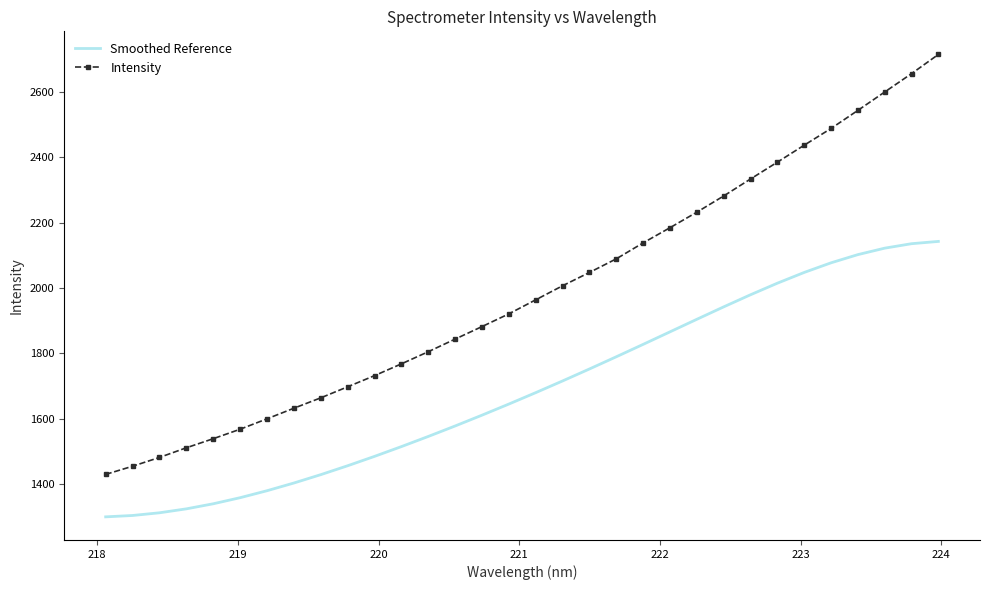

True or false: Intensity has more than 0 interior local peaks.

False